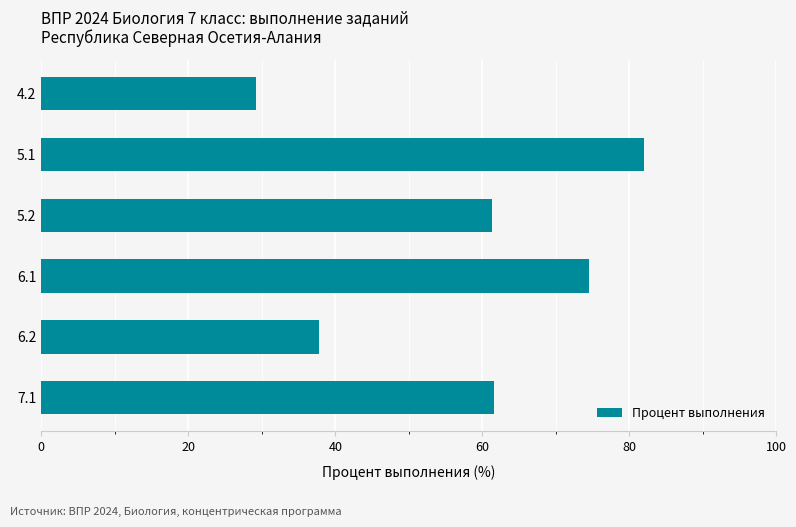

The chart shows a value of 37.7 at 6.2. True or false?

True